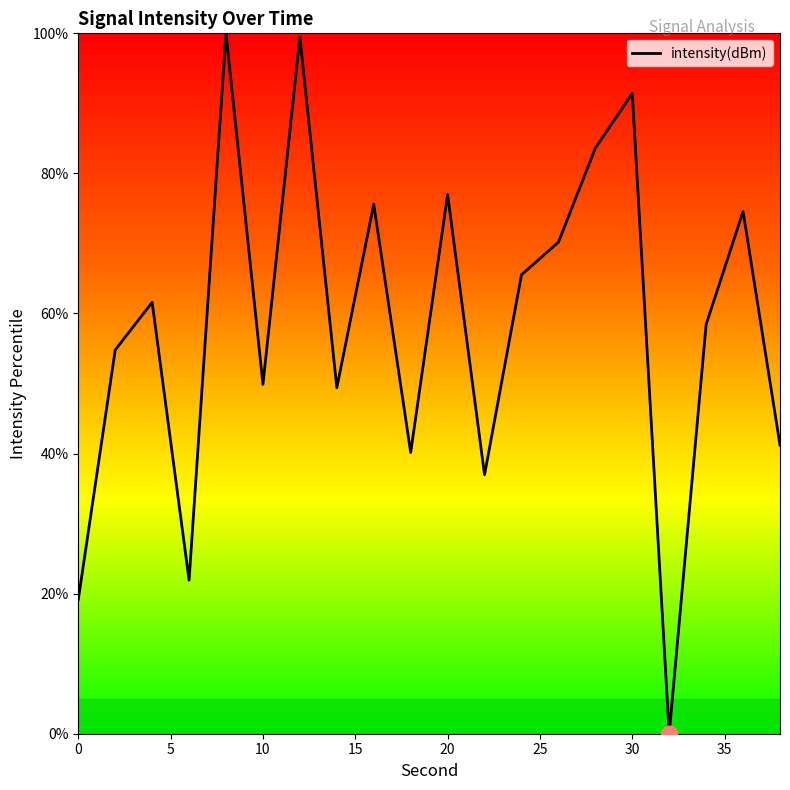

How many lines are shown in the chart?

1